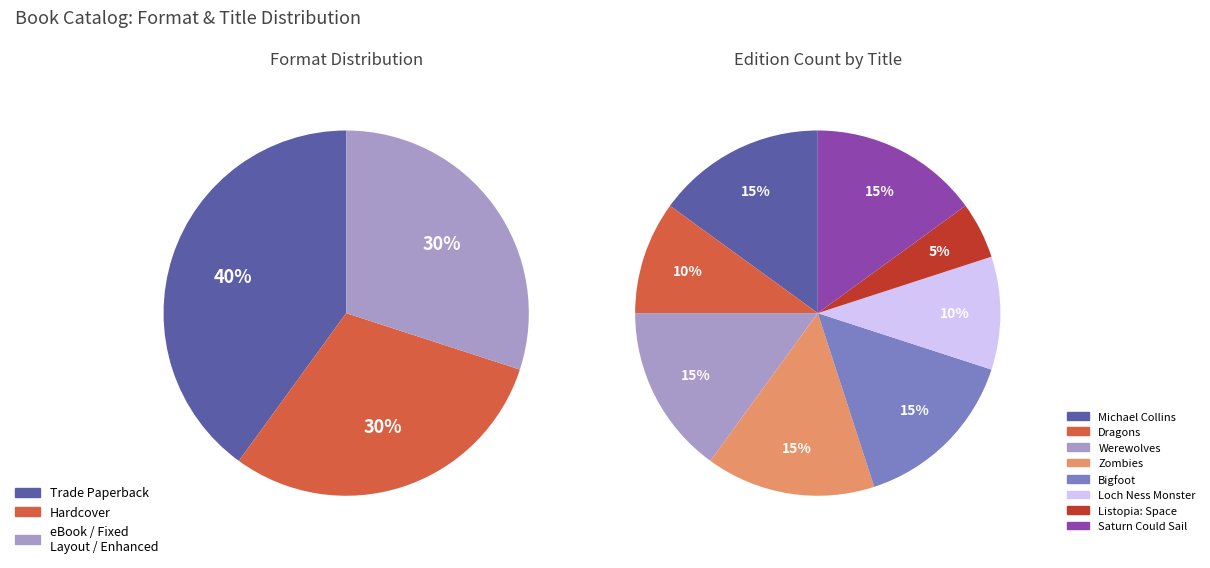

To the nearest percent, what is the combined percentage of Zombies and Loch Ness Monster?

25%